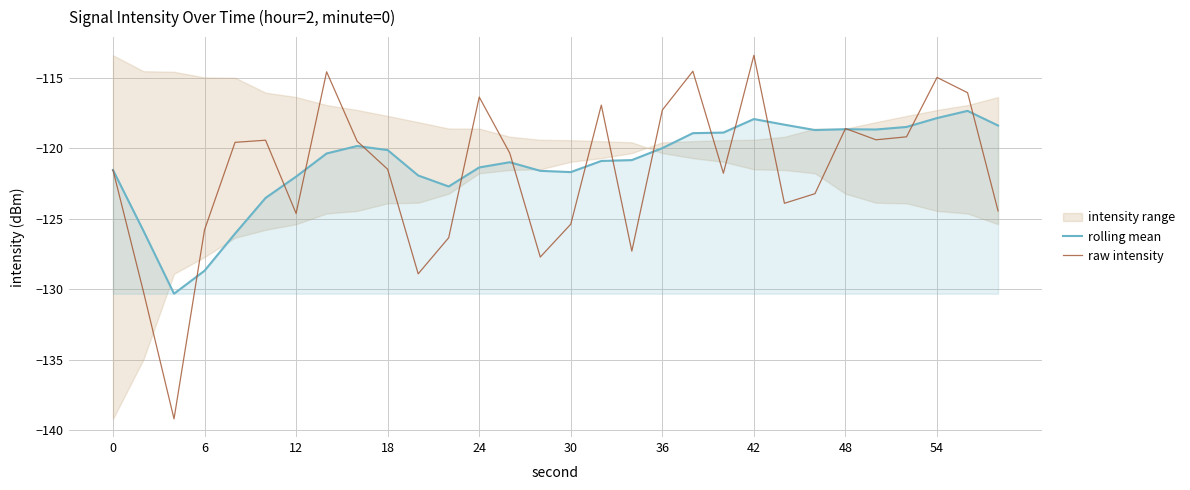

What is the difference between the maximum and minimum values in the raw intensity series?

25.8